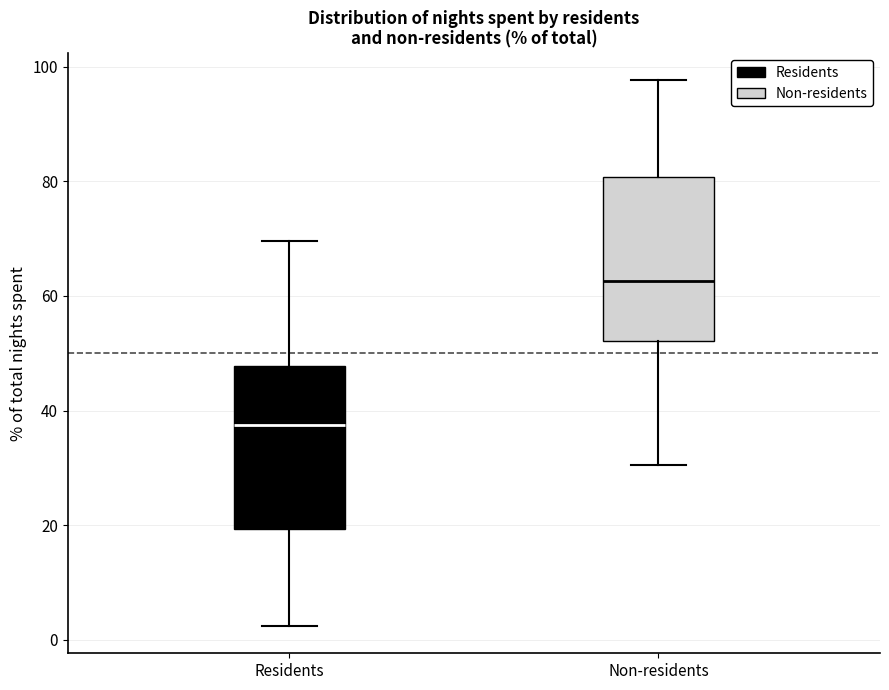

Where is the lower edge of the box for Non-residents on the y-axis? The values are not printed on the chart, so give them approximately, as read against the axis.

52